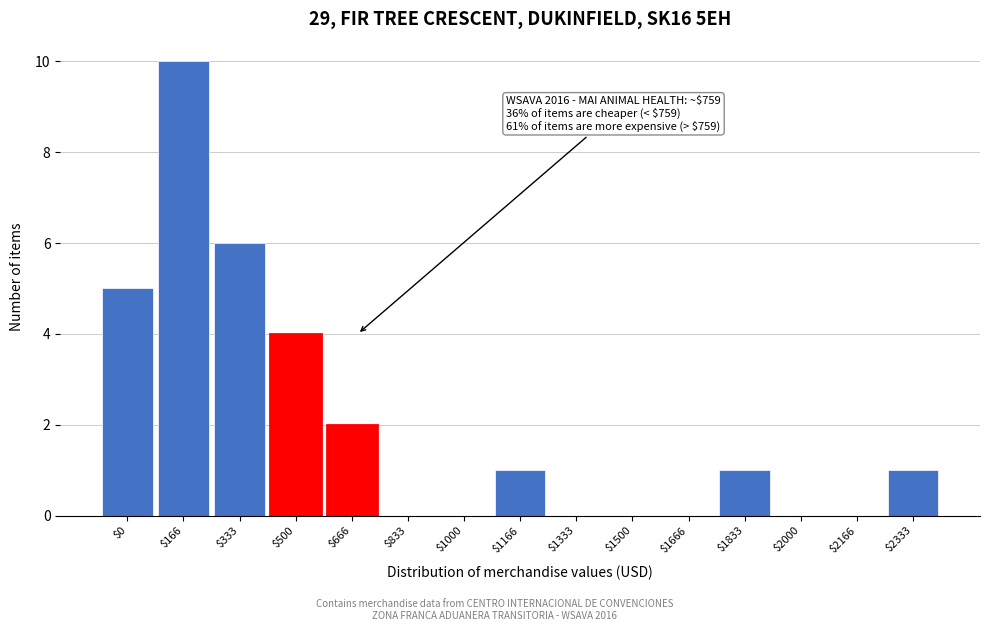

What is the sum of all values?

30